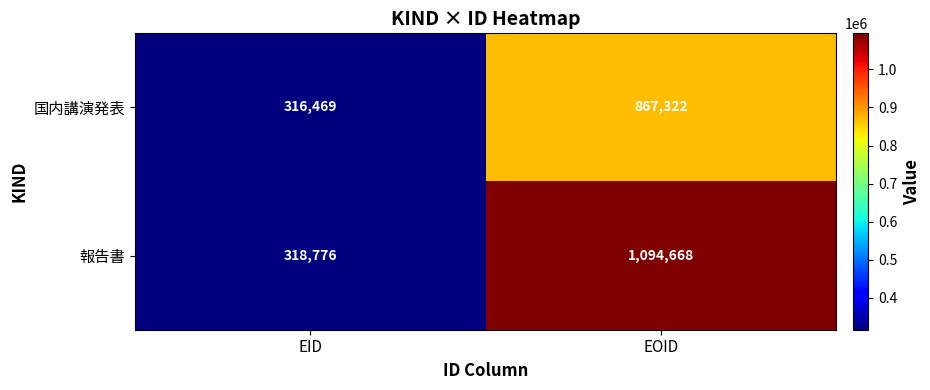

List the series in order of their overall mean, highest first.

報告書, 国内講演発表